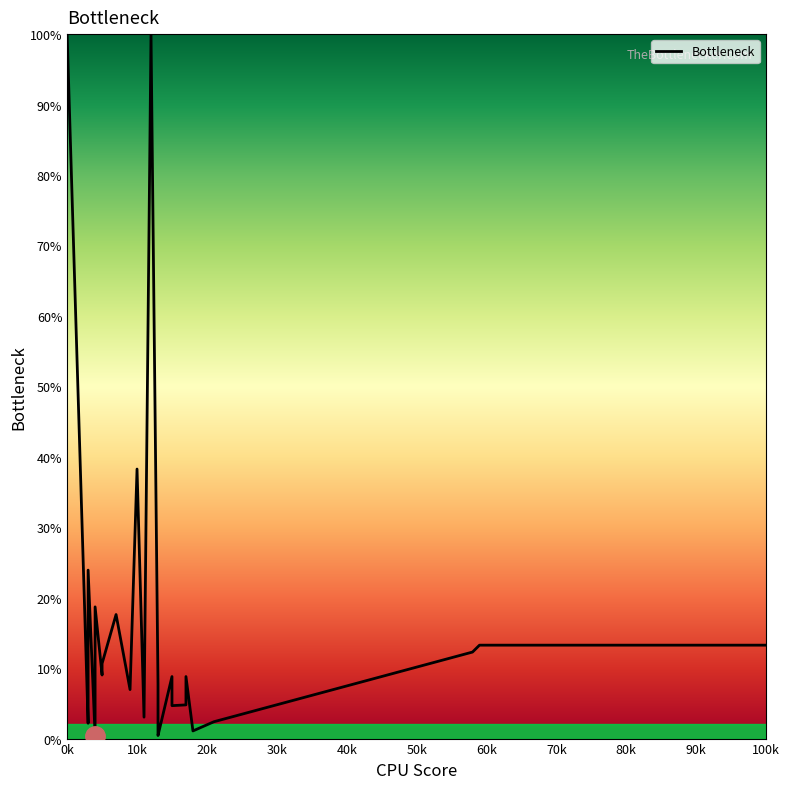

Is this an area chart (filled region under the line)?

No